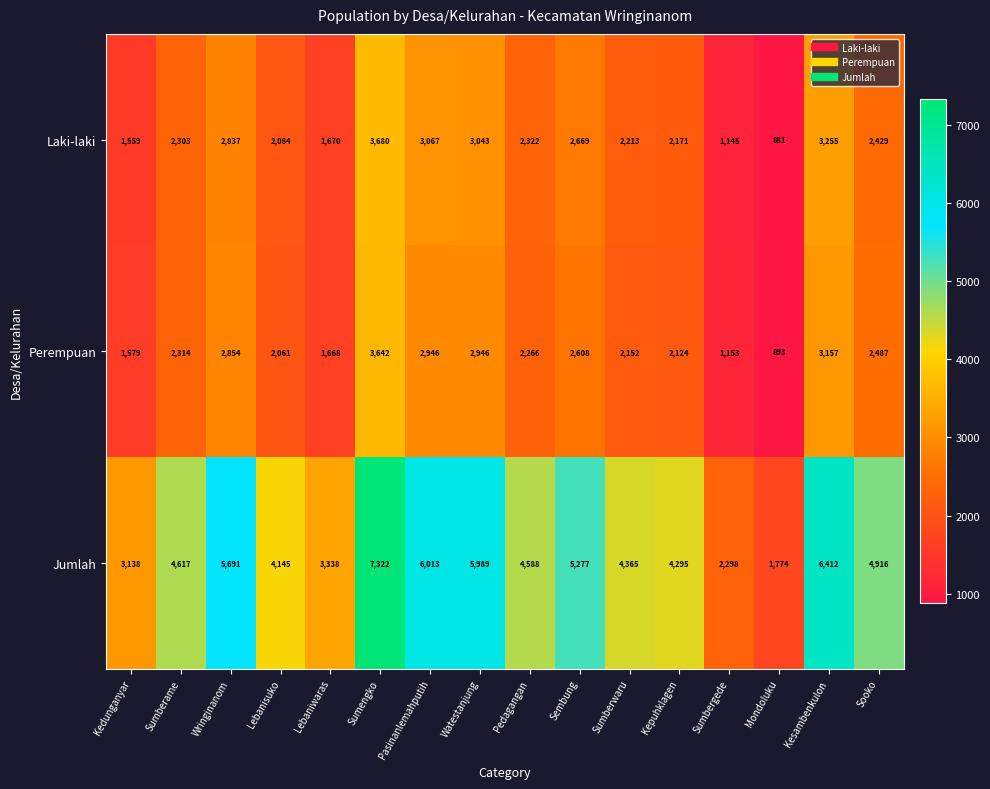

What is the sum of the Laki-laki values at Kepuhklagen and Mondoluku?

3052